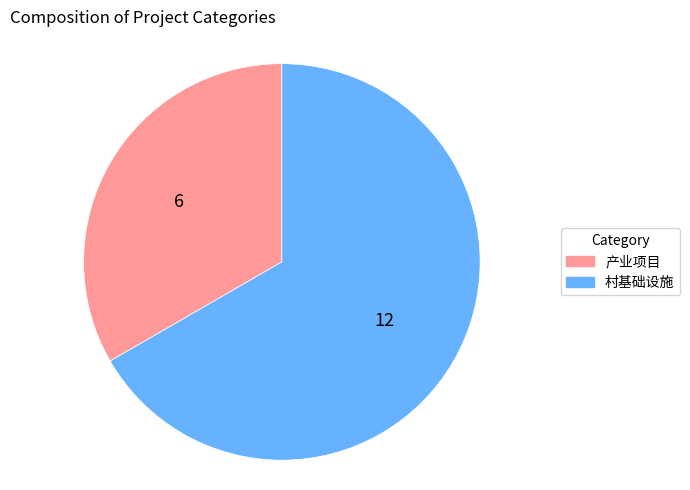

Count the number of slices in the pie.

2